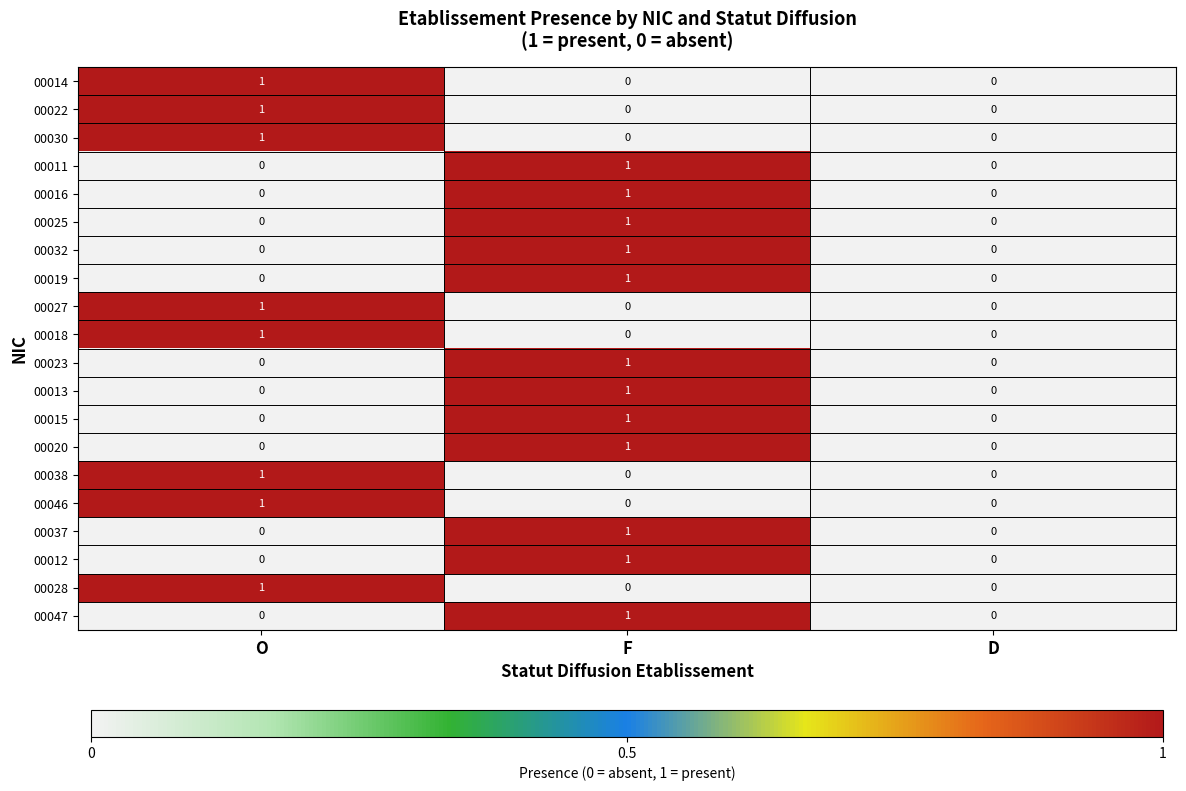

Count the 00013 values in the range 0 to 1.

3